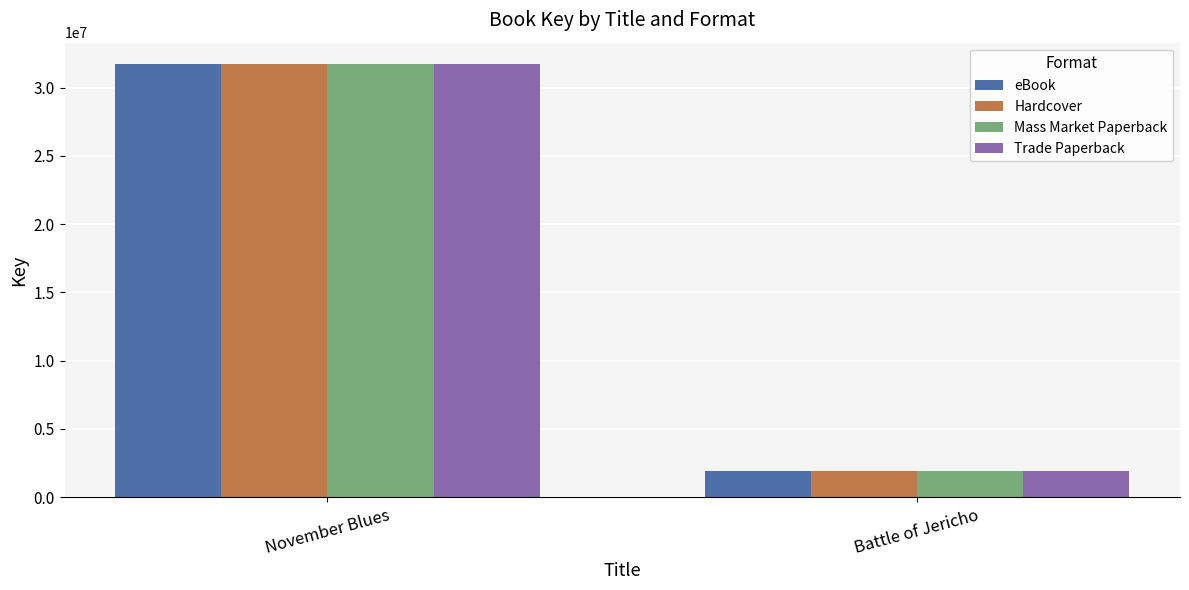

Is it true that Mass Market Paperback equals 20343504 at November Blues?

False